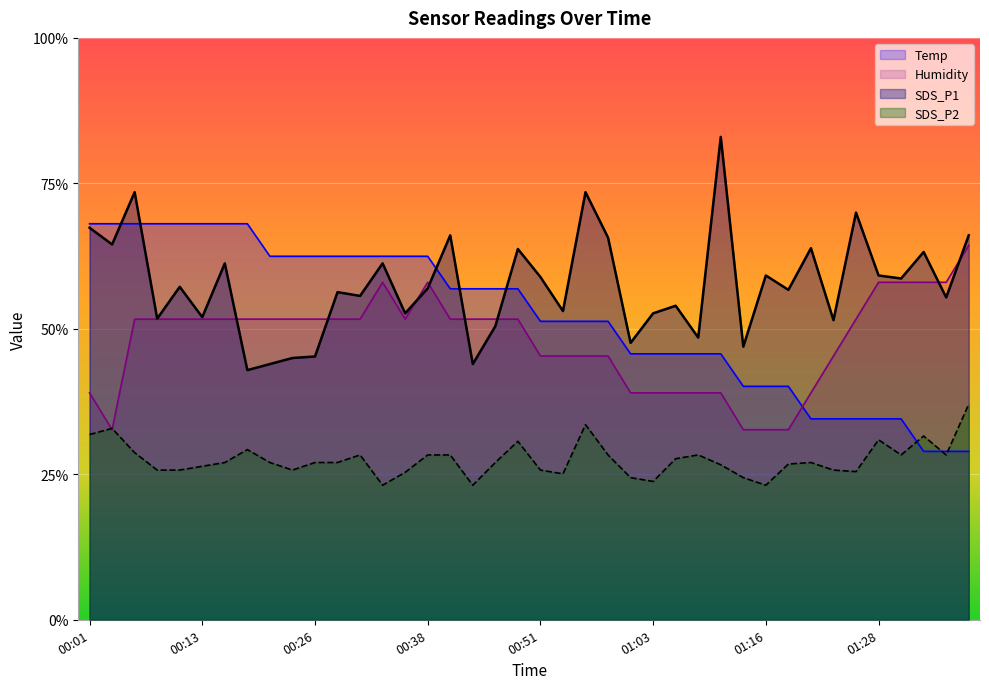

What is the difference between the maximum and minimum values in the Humidity series?

3.2